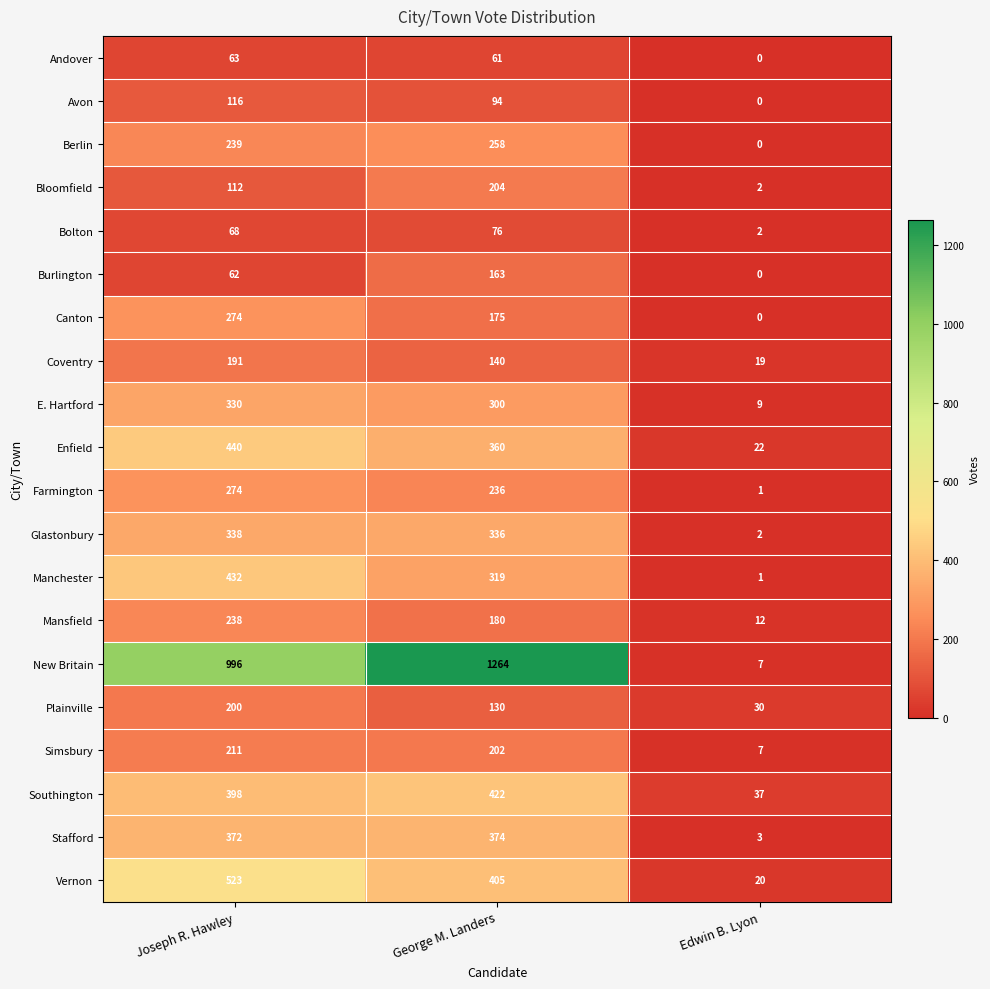

What is the average value of the Glastonbury series?

225